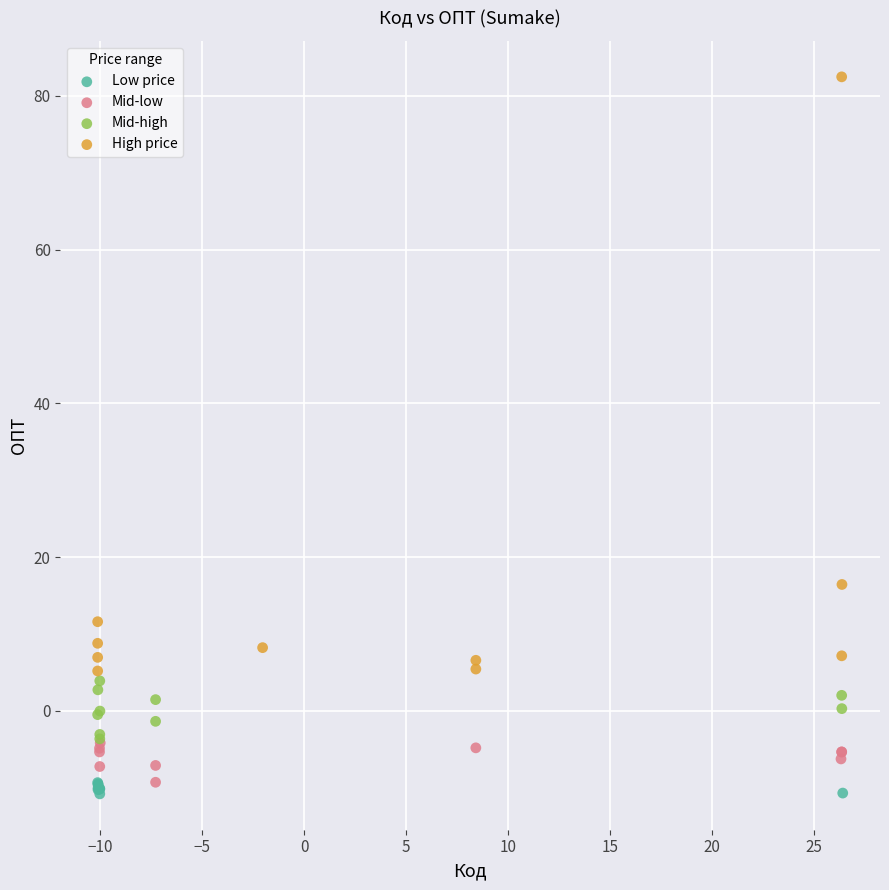

Which series has the largest Y range (max minus min)?

High price